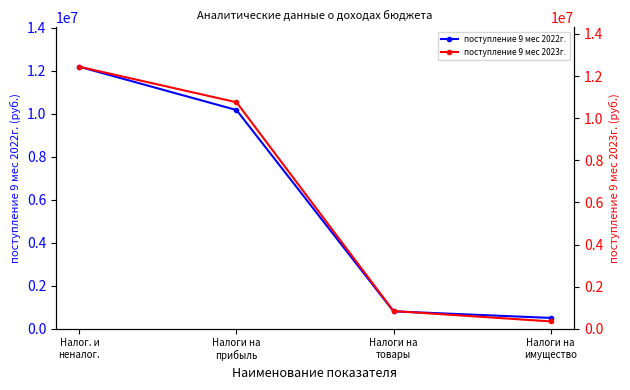

List the series in order of their peak value, highest first.

поступление 9 мес 2023г., поступление 9 мес 2022г.